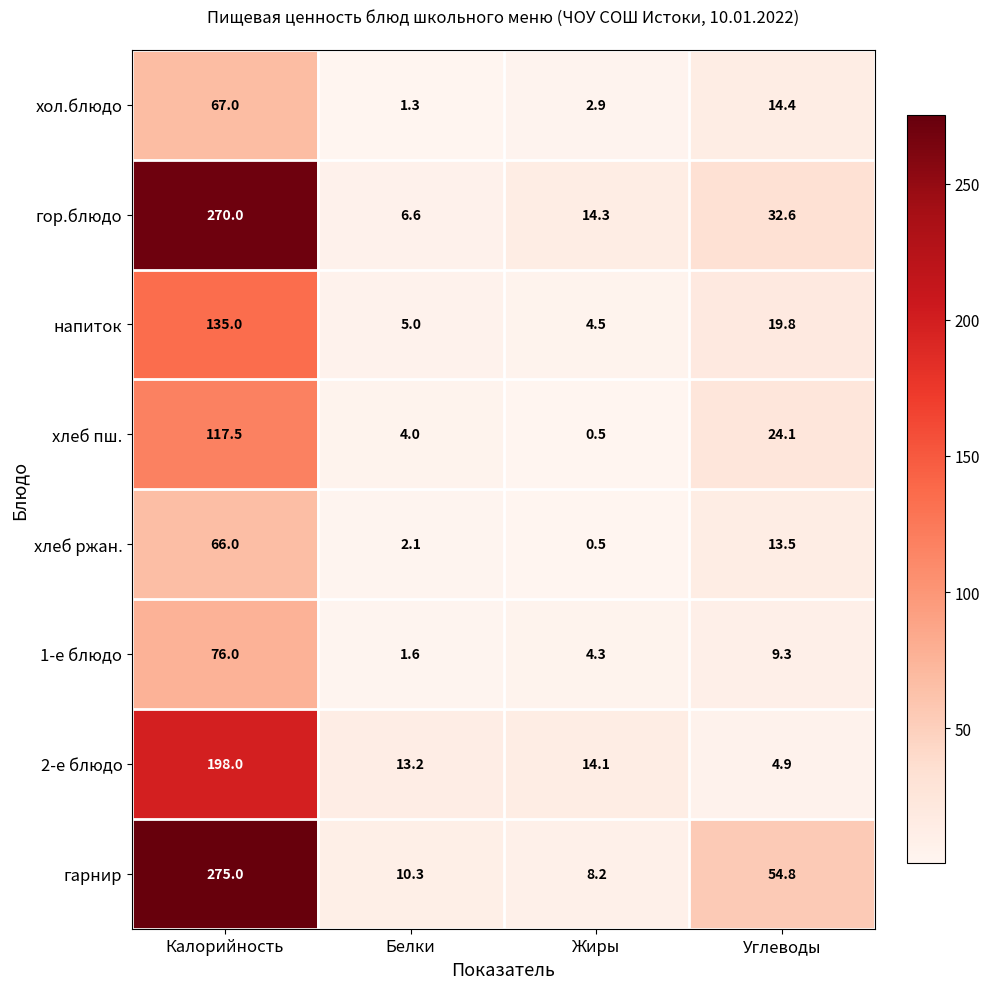

What is the difference between the maximum and minimum values in the хлеб ржан. series?

65.5